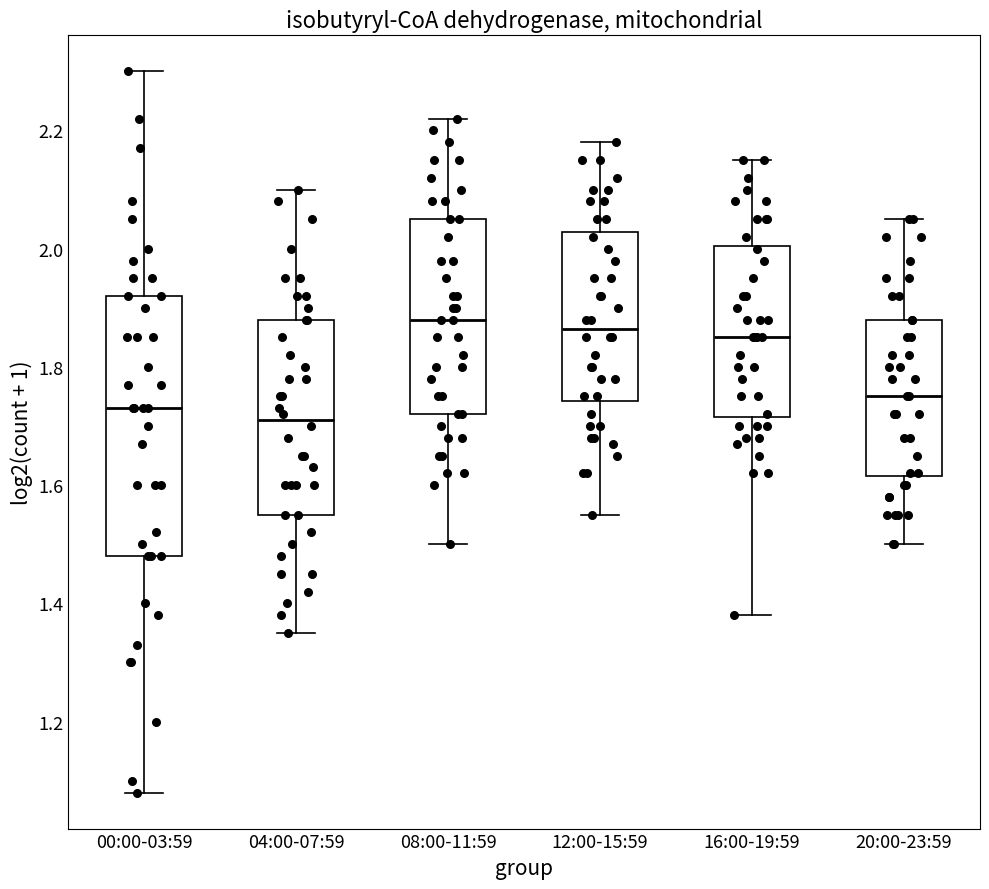

Where is the lower edge of the box for 08:00-11:59 on the y-axis? The values are not printed on the chart, so give them approximately, as read against the axis.

1.72